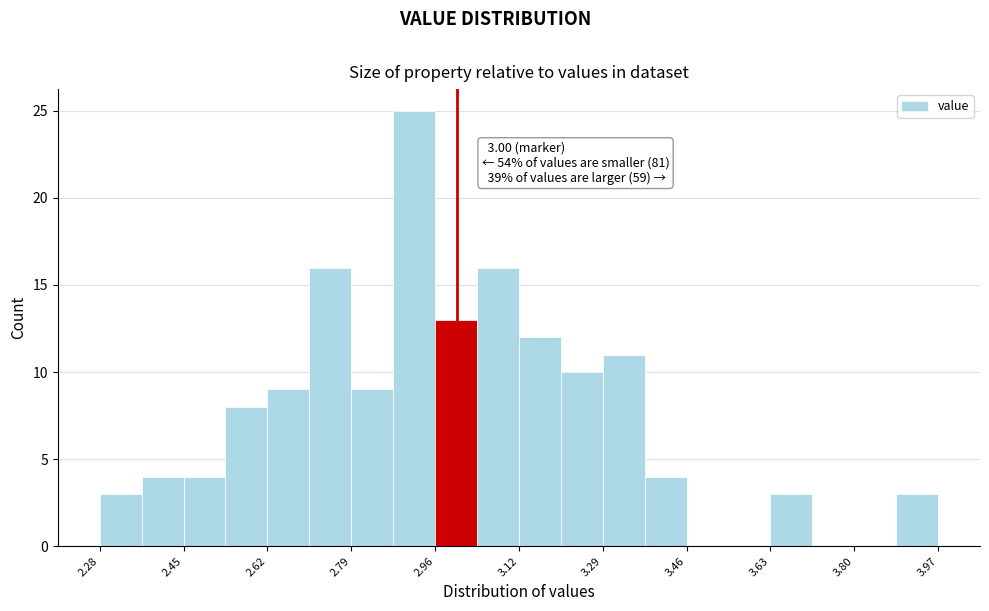

Which range on the x-axis has the tallest bar?

2.88 to 2.96